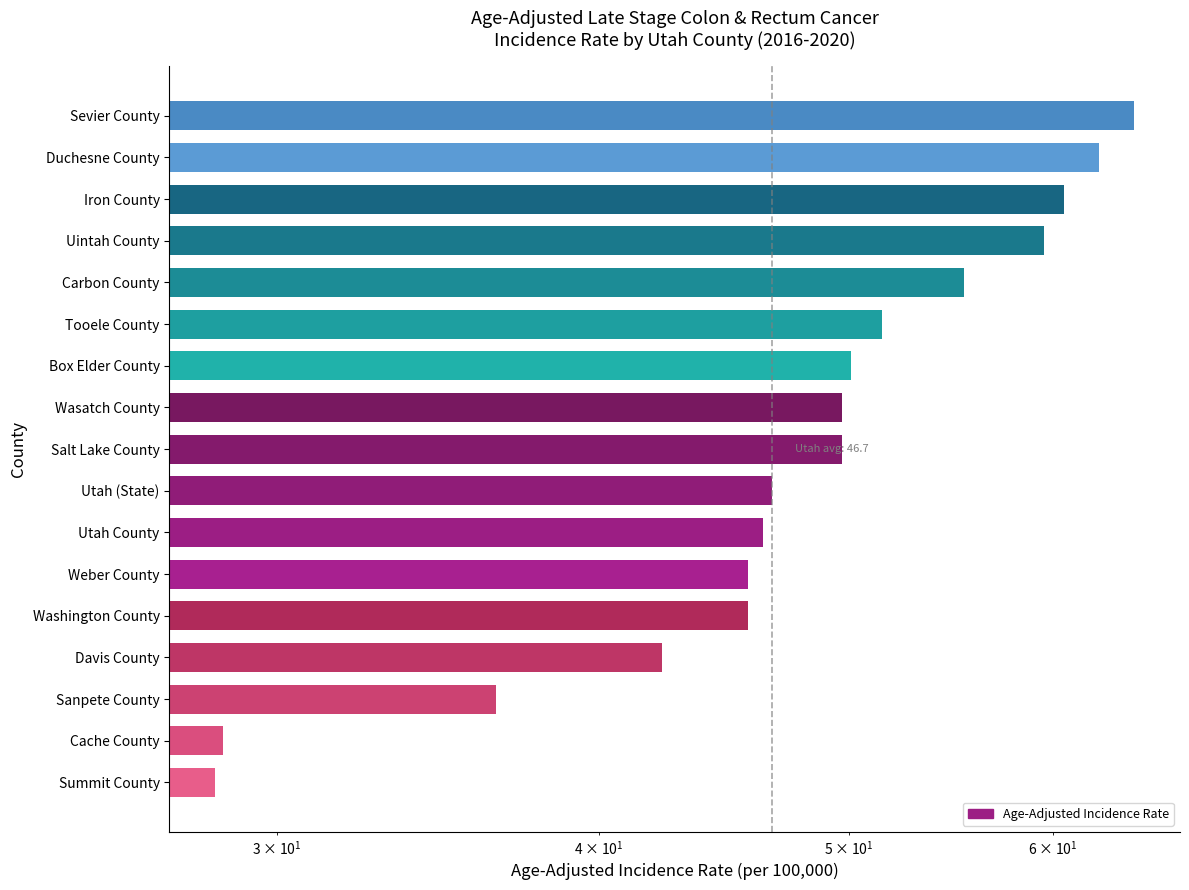

What is the greatest value displayed?

64.5